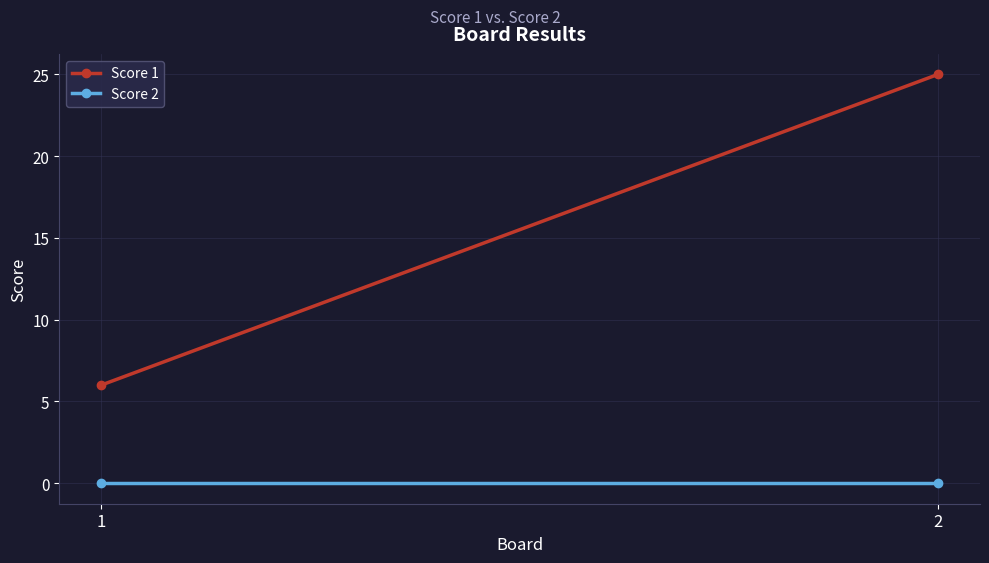

Reading right to left, list all the values displayed in this chart.

Score 1: 2=25	1=6
Score 2: 2=0	1=0